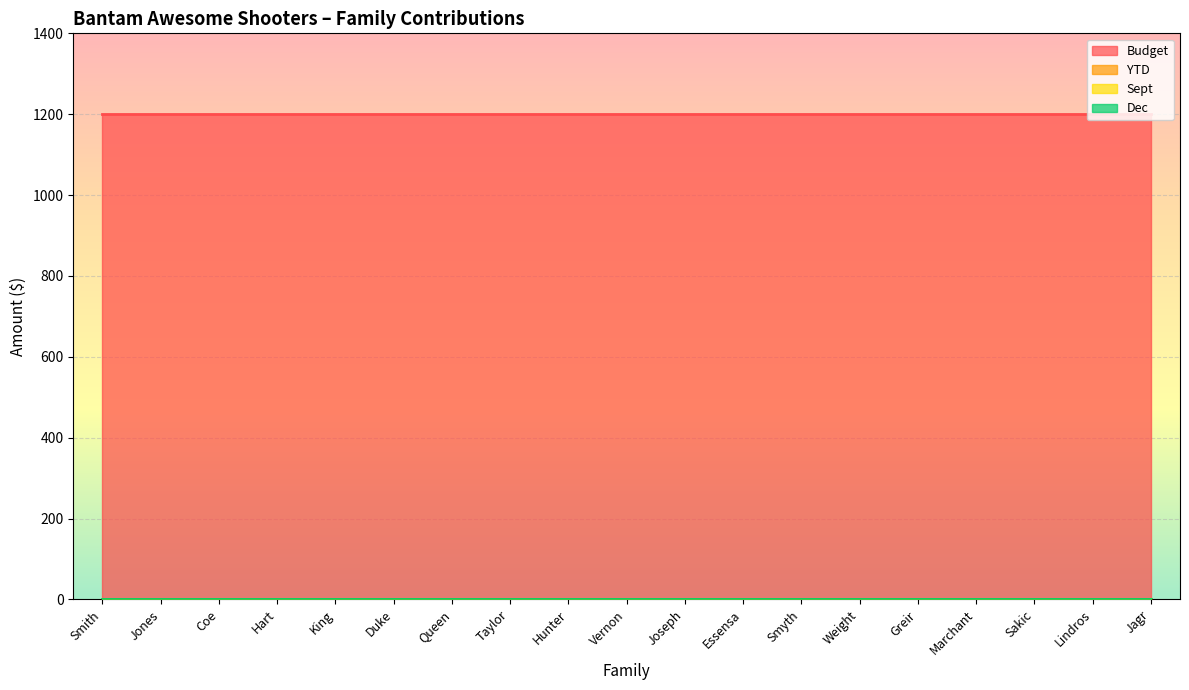

What is the label of the 1st point from the right?

Jagr